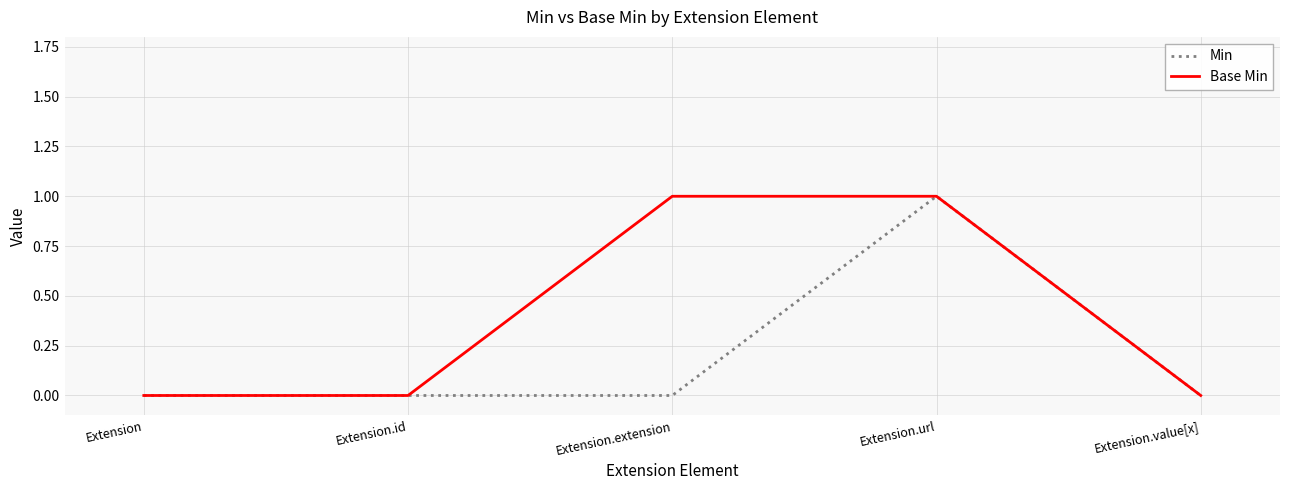

Which series has the largest total across all categories?

Base Min